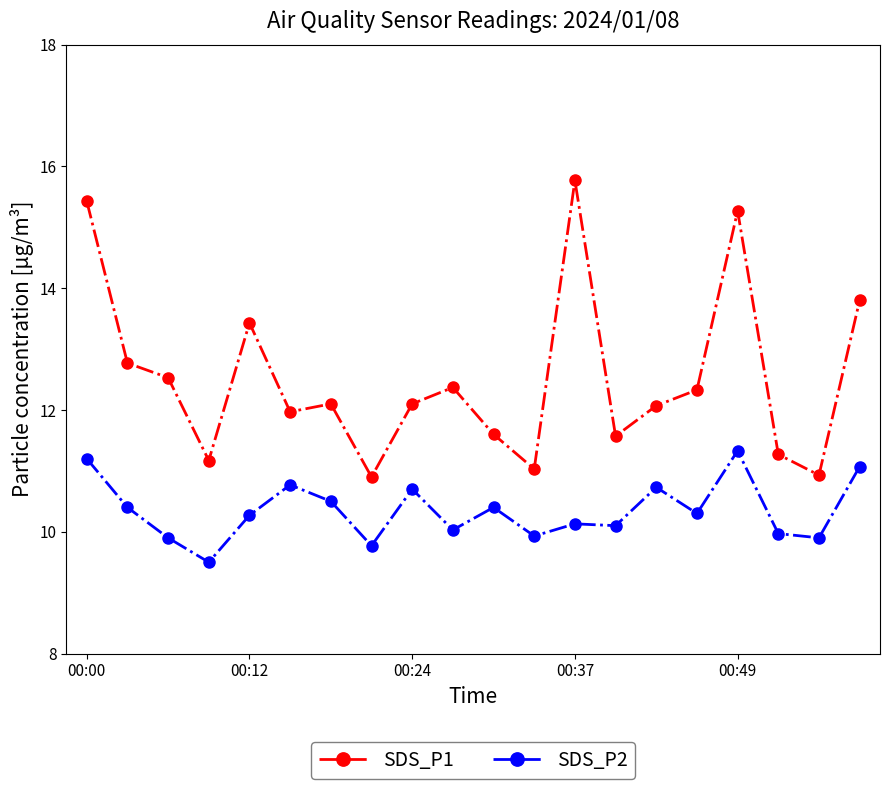

What is the greatest value displayed?

15.8